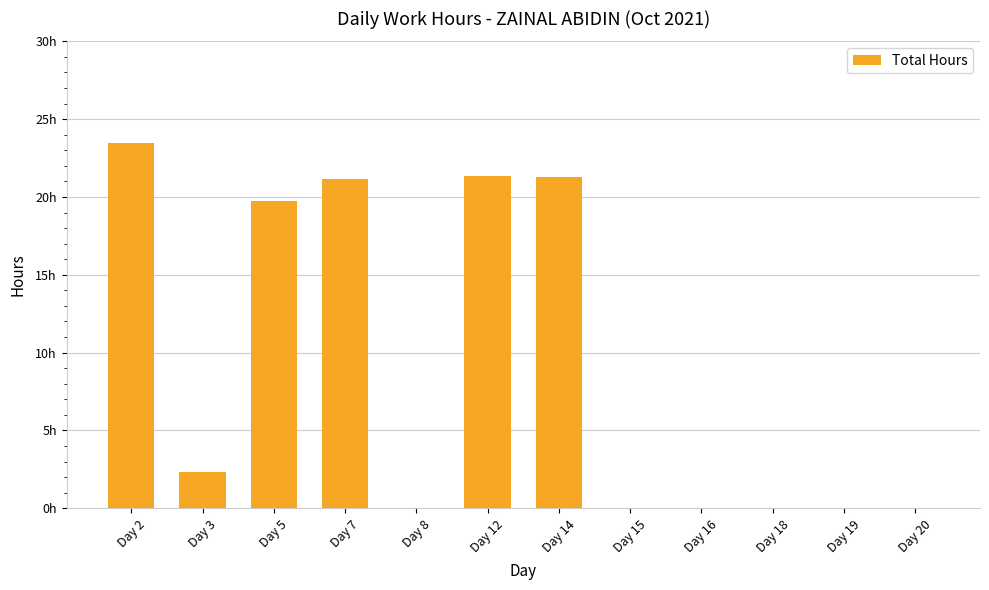

What is the value of the 3rd bar from the left?

19.8